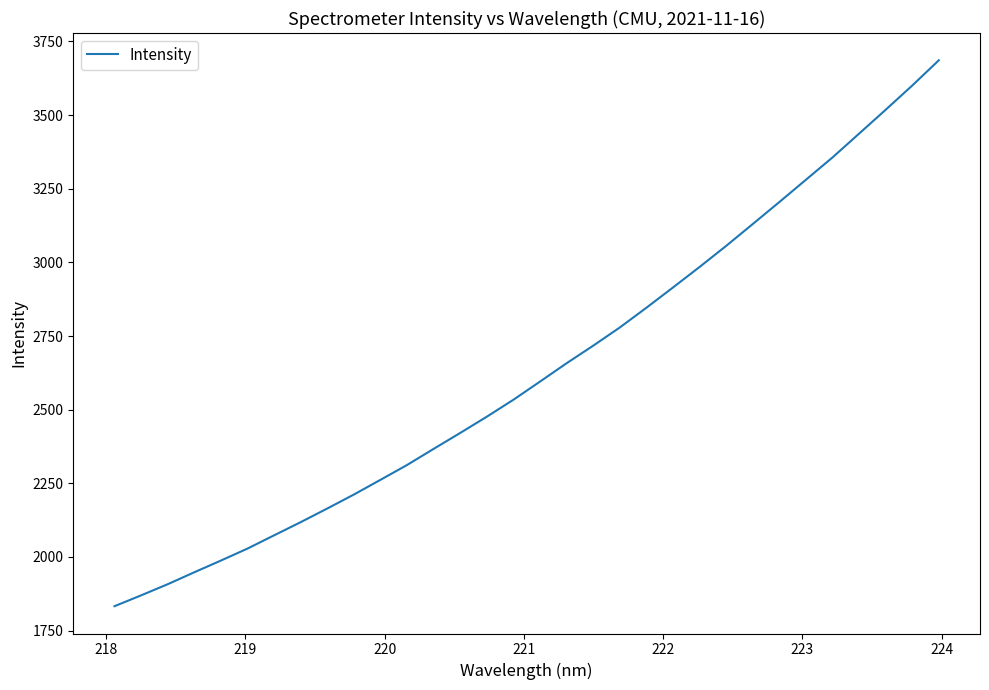

How many values are below 2595?

16